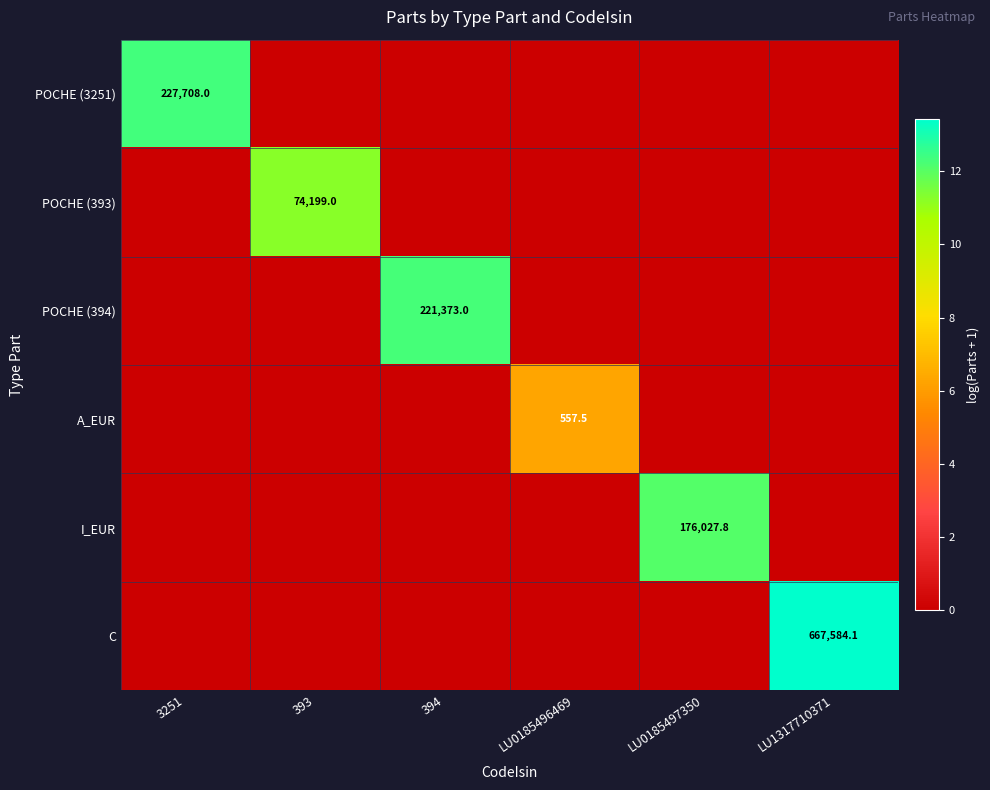

The POCHE (3251) series shows 77953.5 at 3251. True or false?

False